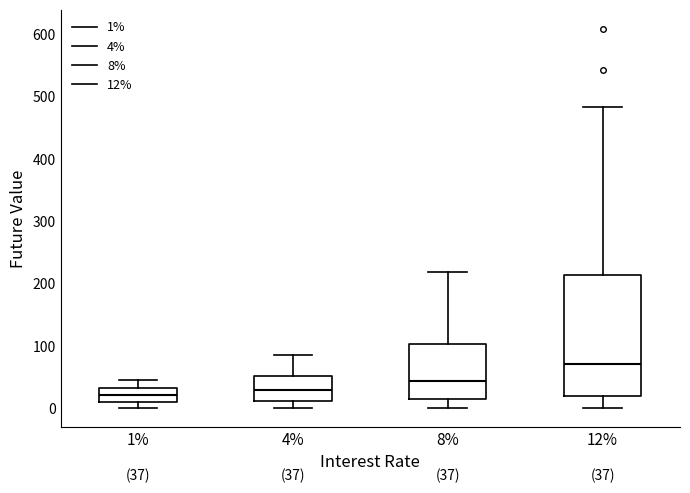

Which box's median line is the highest?

12%